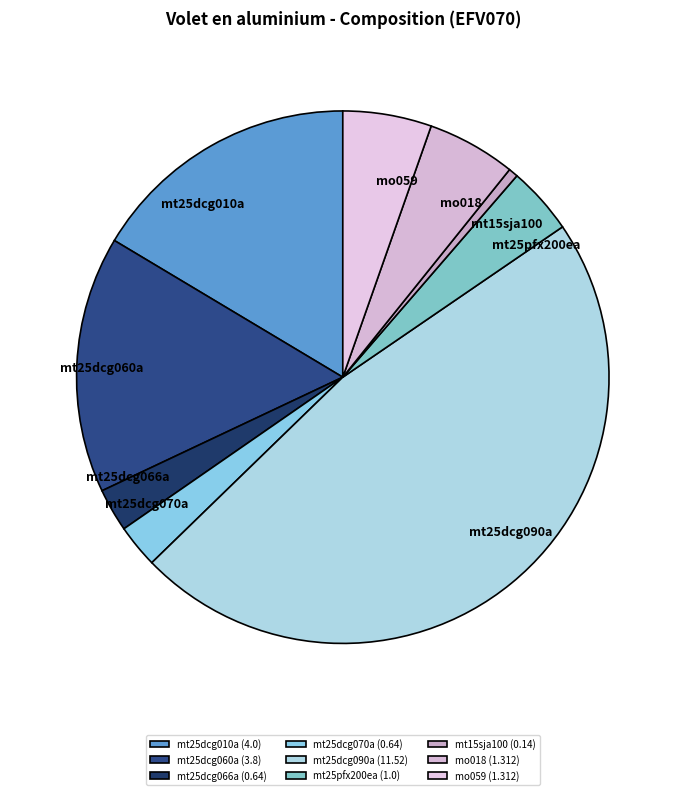

How many segments does this pie chart have?

9